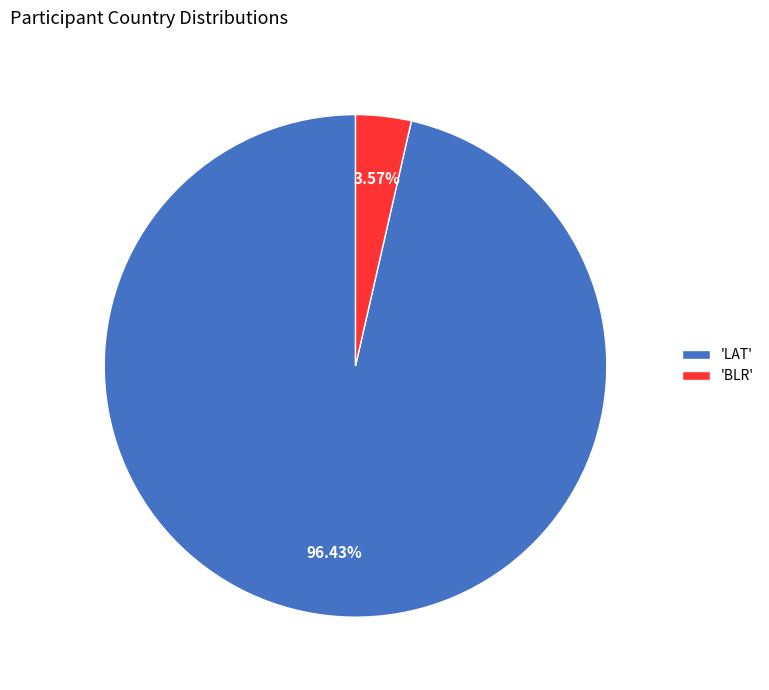

How many slices are in this pie chart?

2